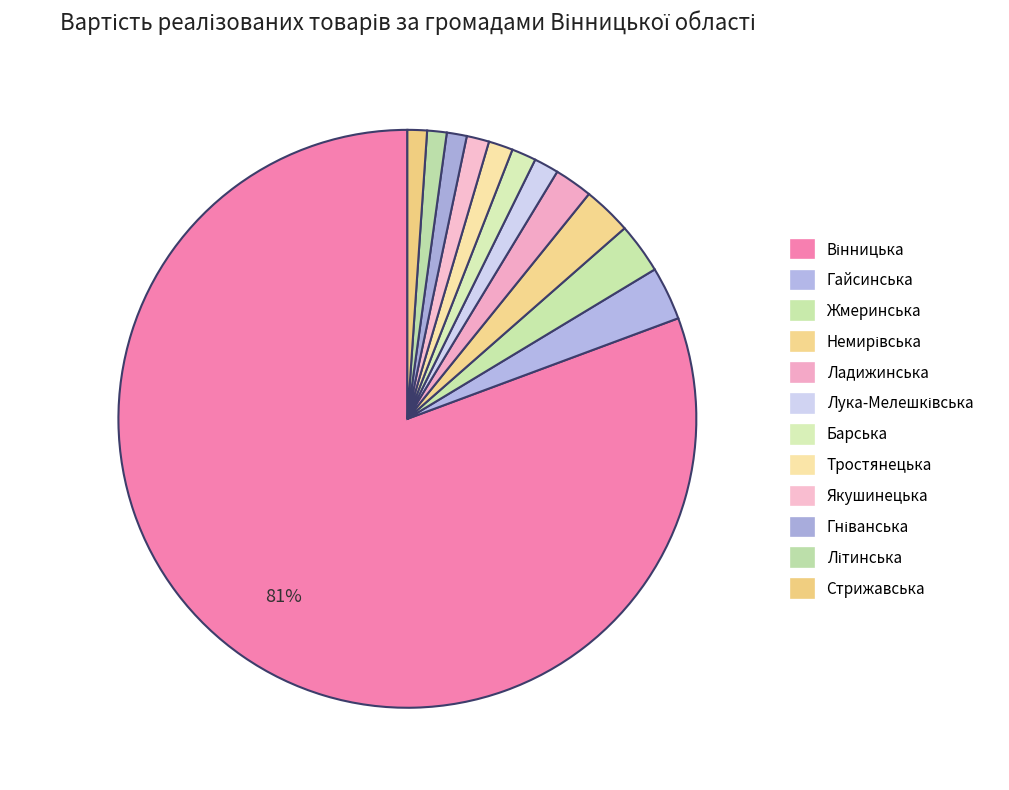

Which category has the smallest portion of the pie?

Стрижавська